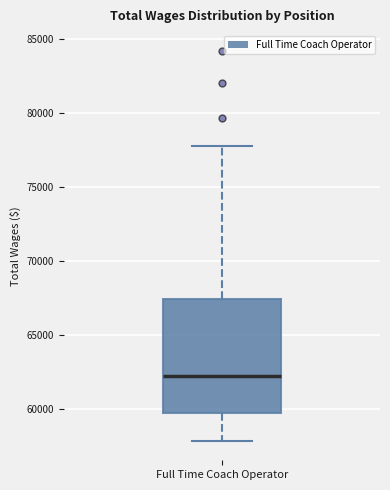

Transcribe this box plot: give where the median line is, the range the box spans, and where the two whiskers end, as read against the y-axis. The values are not printed on the chart, so give them approximately, as read against the axis.

median 62000, box 59500 to 67500, whiskers 58000 to 77500